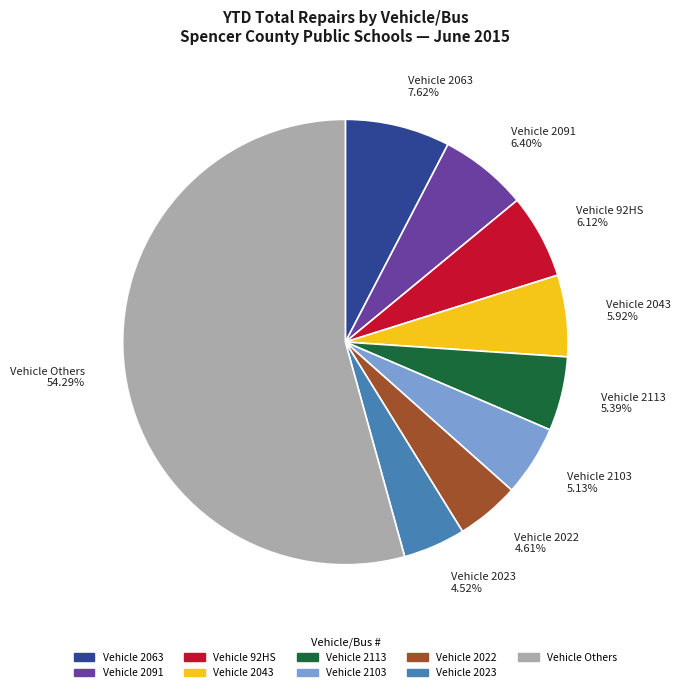

Between Vehicle 2103 5.13% and Vehicle 2063 7.62%, which is larger?

Vehicle 2063 7.62%